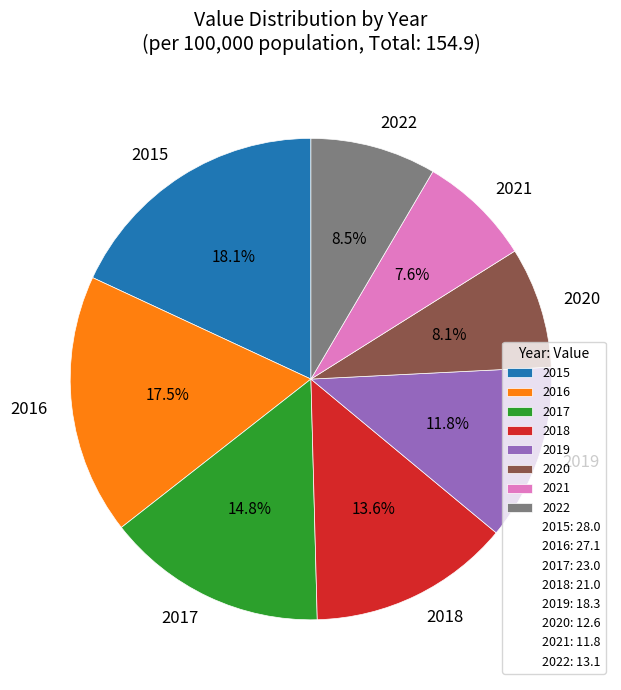

Combined, what portion of the pie is 2017 and 2016?

32.3%